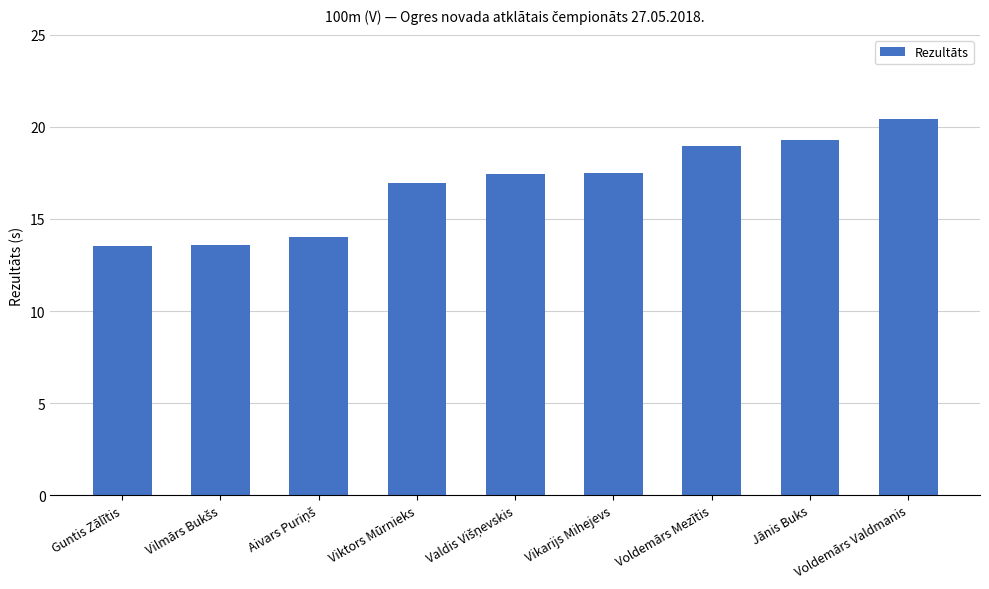

Which has a higher value, Jānis Buks or Voldemārs Valdmanis?

Voldemārs Valdmanis